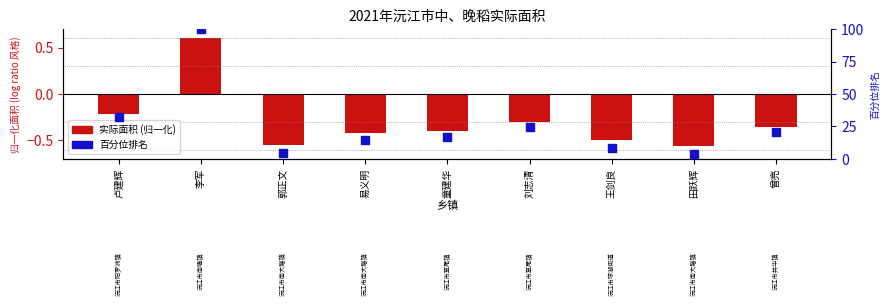

Which series has the largest total across all categories?

百分位排名